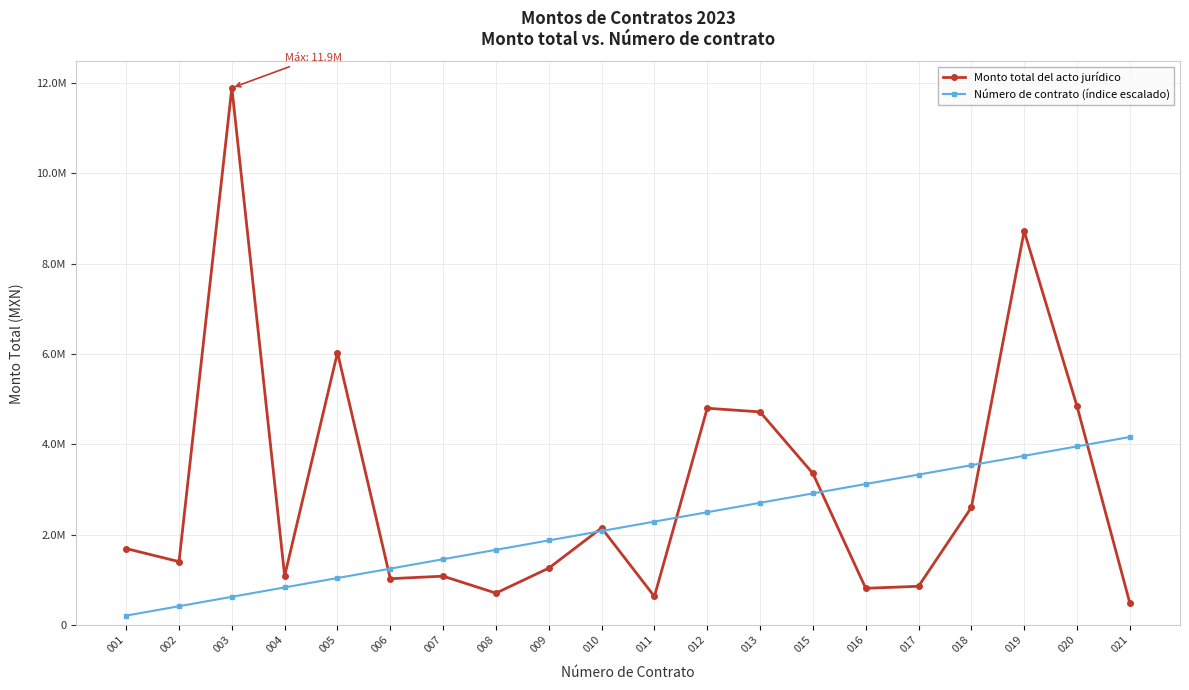

Is the value of Monto total del acto jurídico at 019 greater than the value of Número de contrato (índice escalado) at 008?

Yes